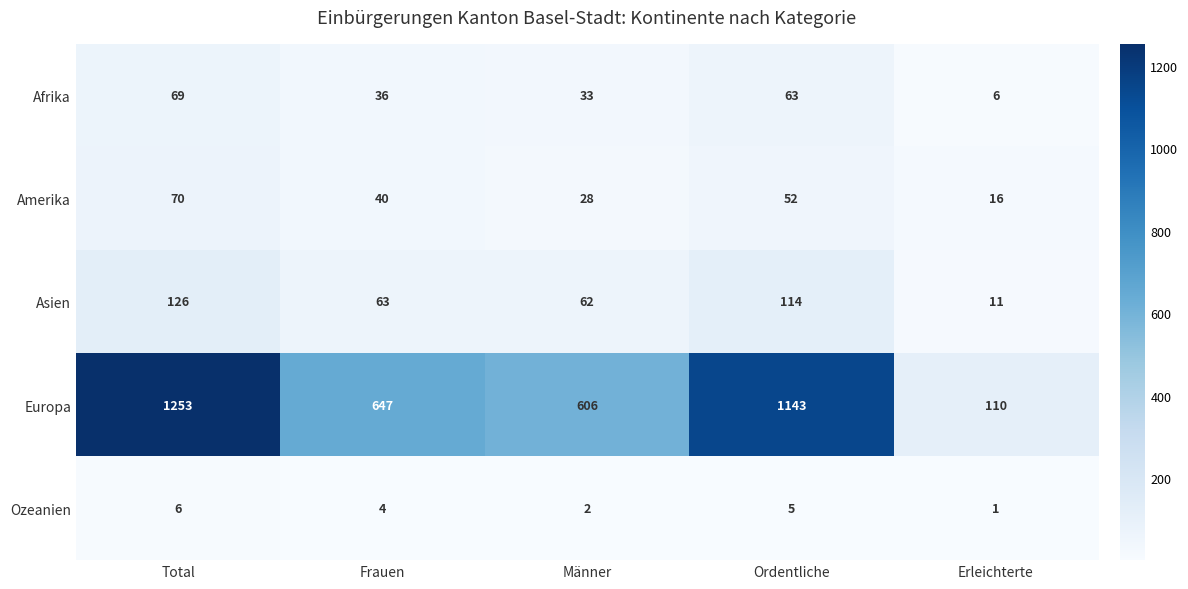

How many categories are shown in the chart?

5